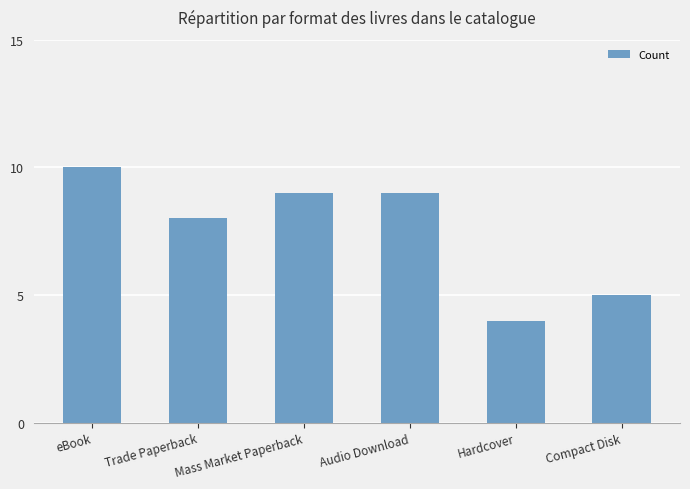

What is the ratio of the value at eBook to the value at Compact Disk?

2.0